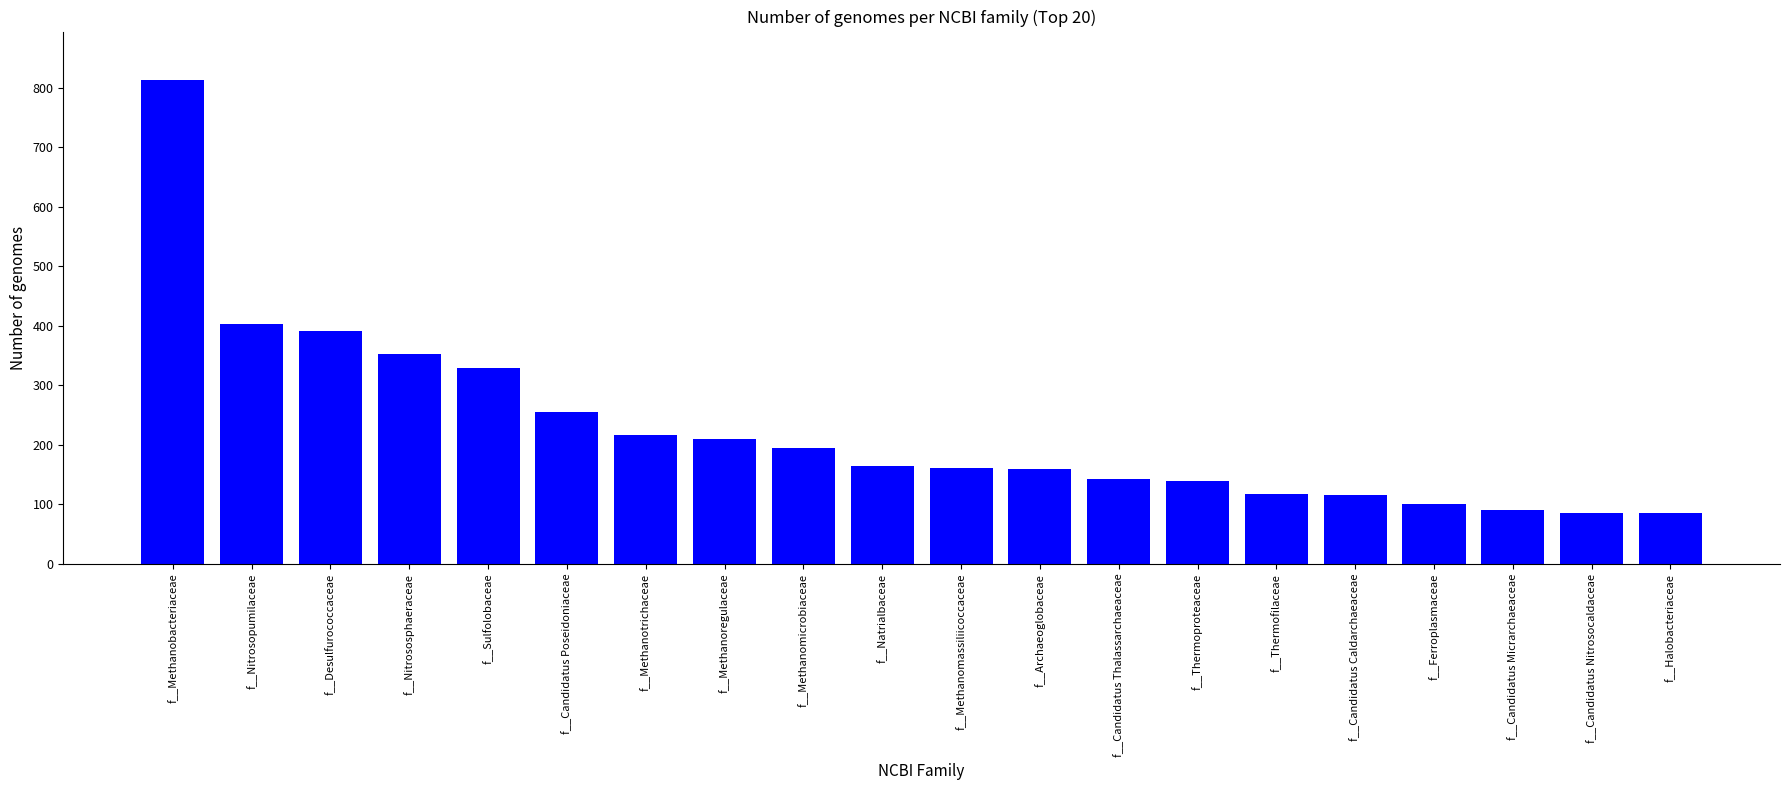

What position from the left is f__Methanotrichaceae?

7